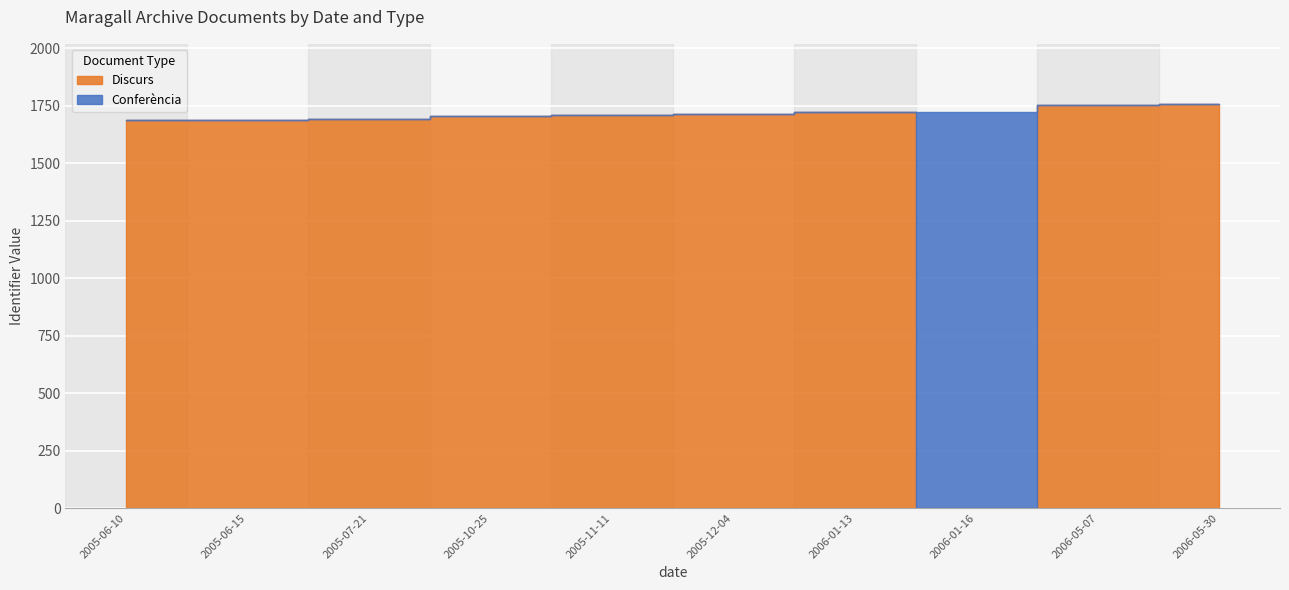

Reading left to right, list all the values displayed in this chart.

Discurs: 1687	1688	1694	1705	1708	1715	1722	0	1752	1756
Conferència: 0	0	0	0	0	0	0	1723	0	0